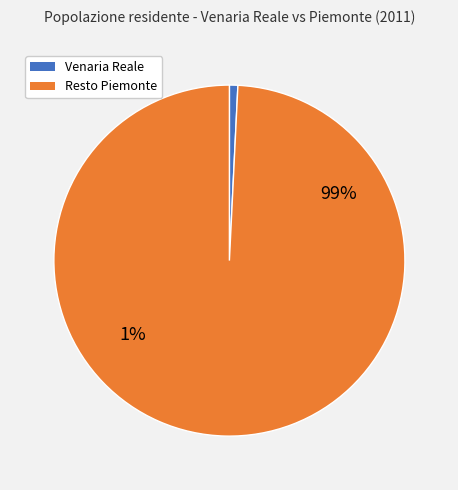

Is it true that Venaria Reale 2011 is 7% of the pie?

False